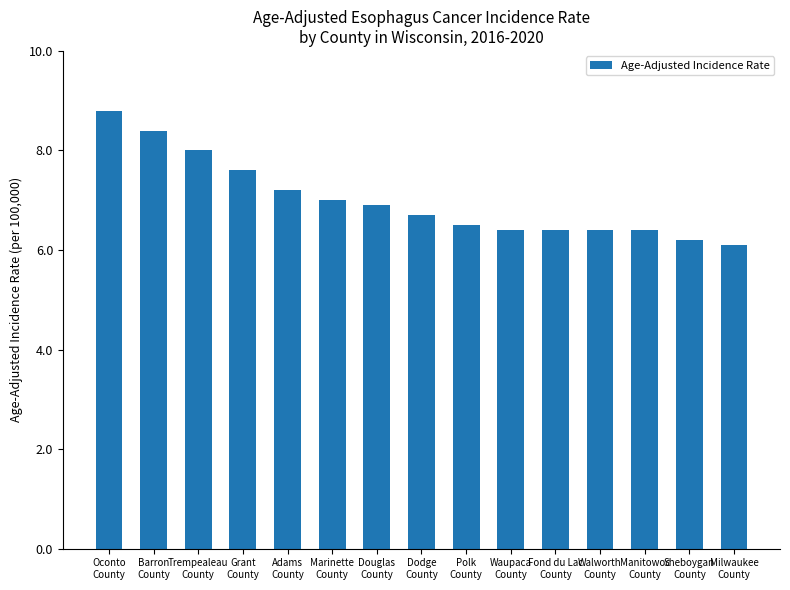

Are the bars horizontal?

No